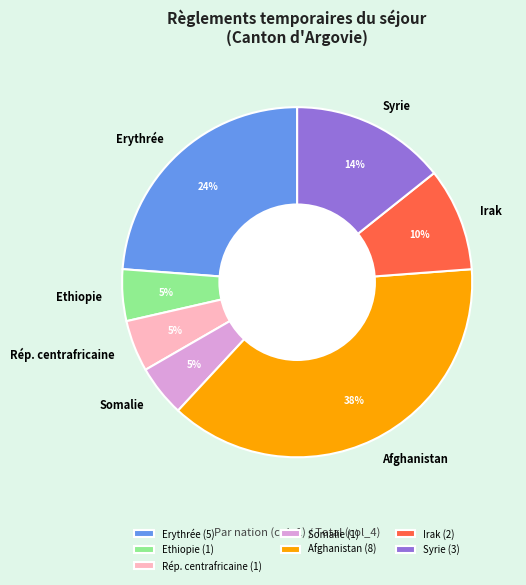

Do Syrie and Erythrée together represent more than half of the pie?

No